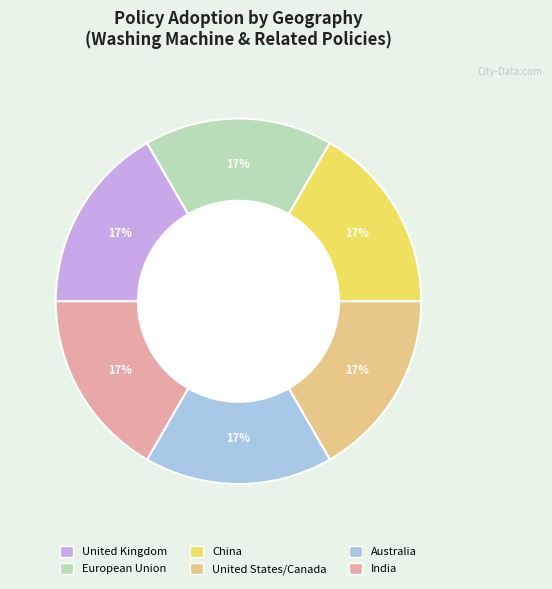

To the nearest percent, what percentage of the pie is United Kingdom?

17%